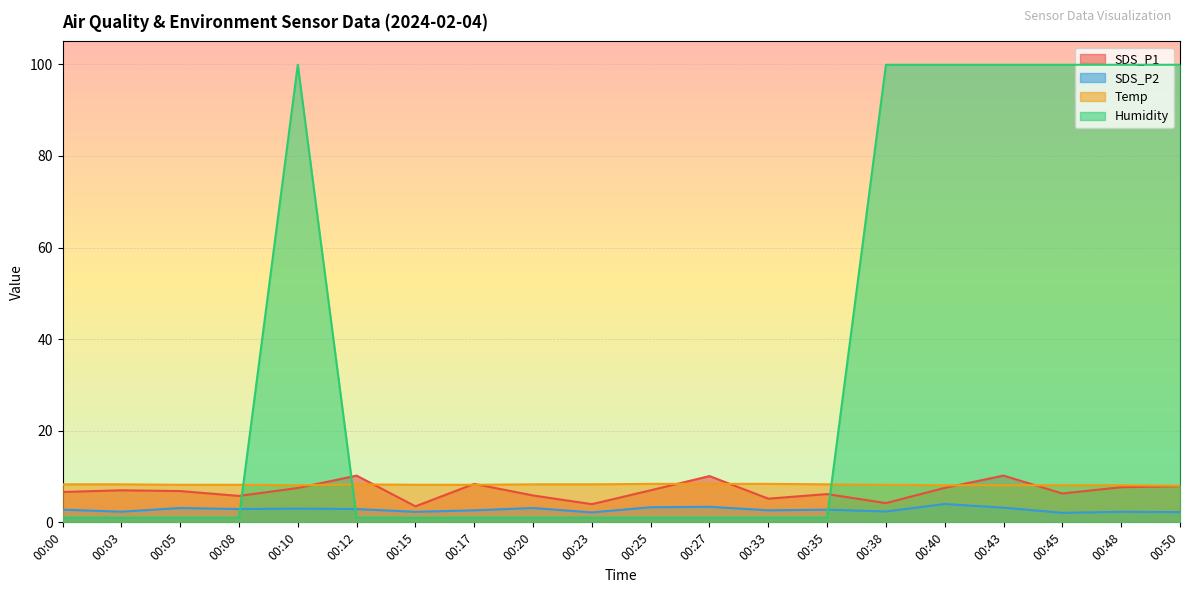

The Temp series shows 2.1 at 00:48. True or false?

False